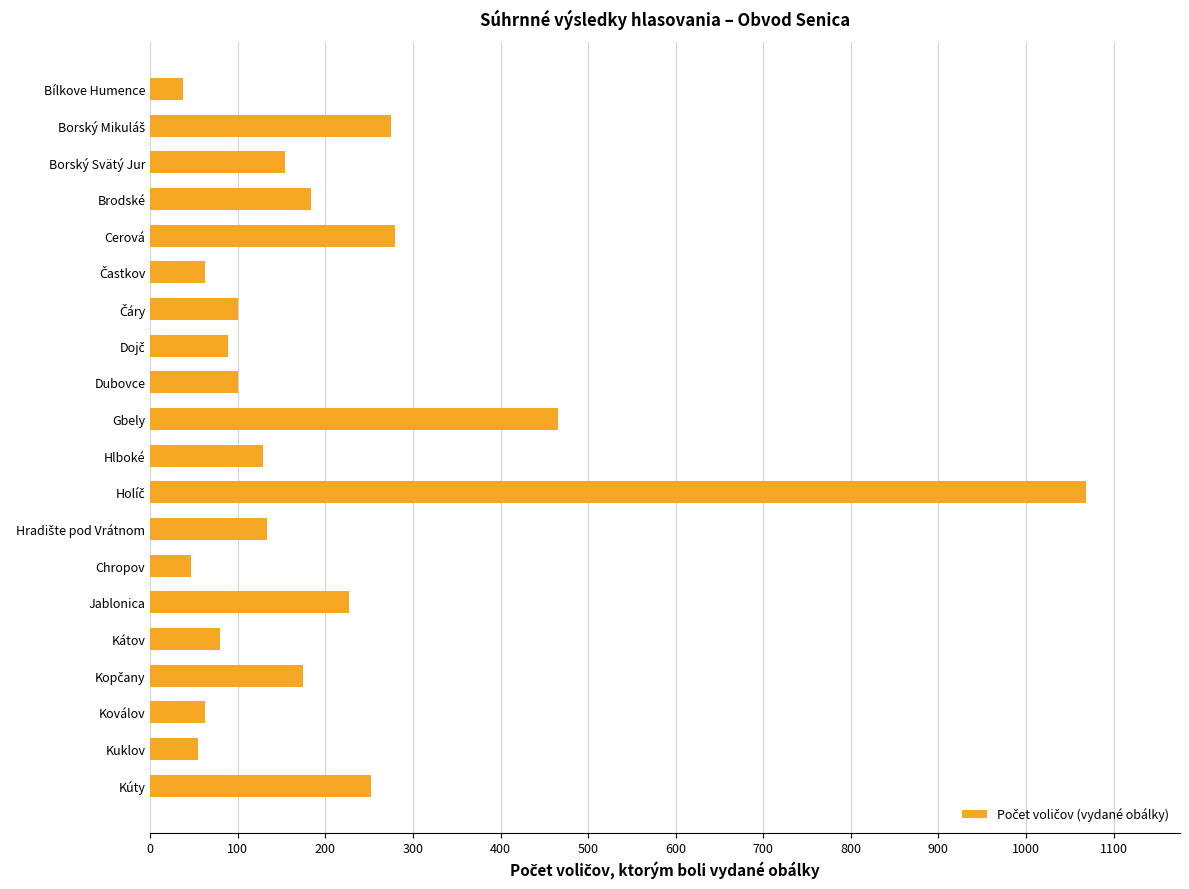

At which label is the value closest to 553?

Gbely